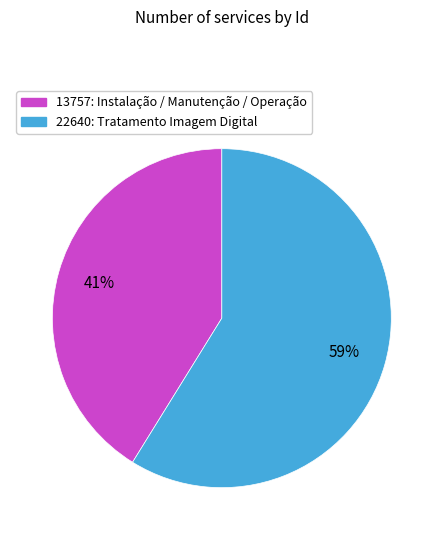

Which has a higher value, 22640: Tratamento Imagem Digital or 13757: Instalação / Manutenção / Operação?

22640: Tratamento Imagem Digital